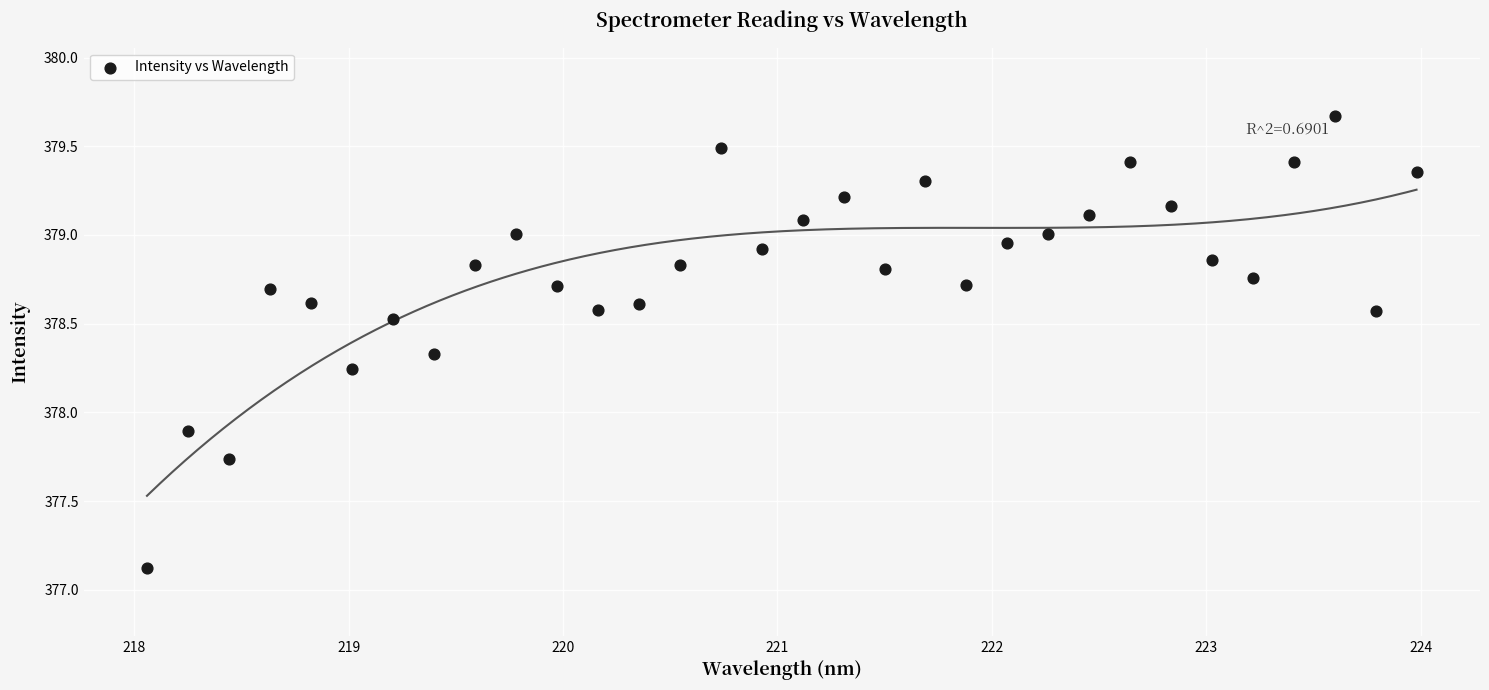

What Y value in the scatter plot is closest to 378?

377.9